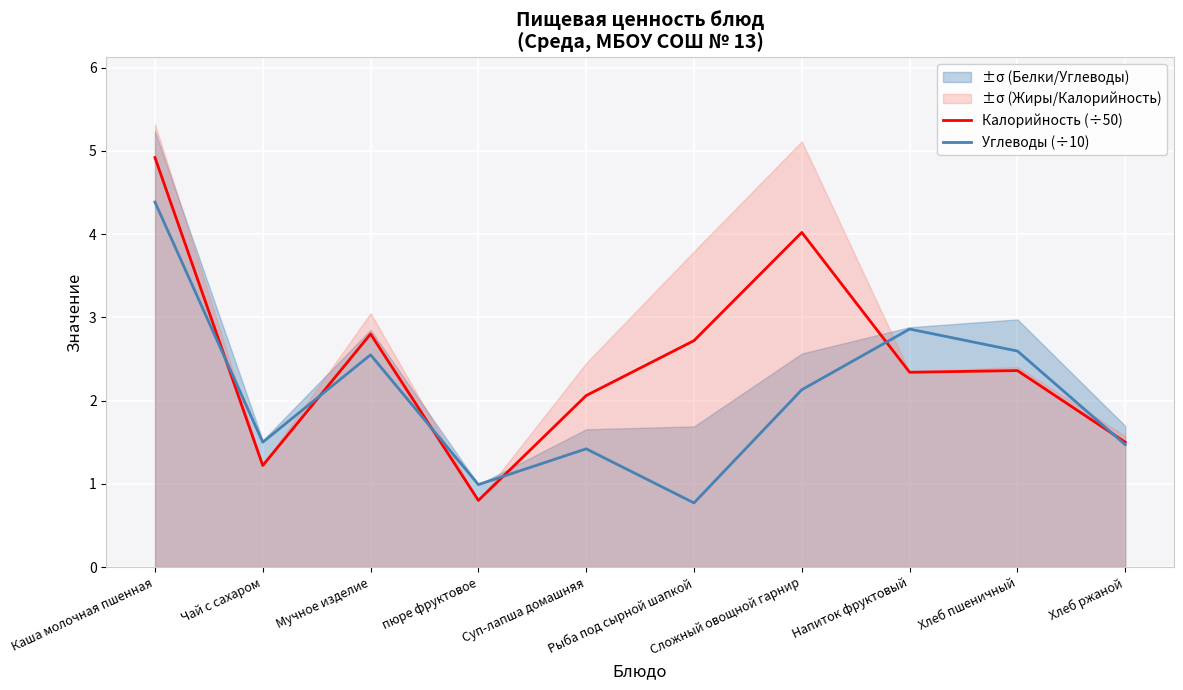

At how many categories does at least one series exceed 1?

9